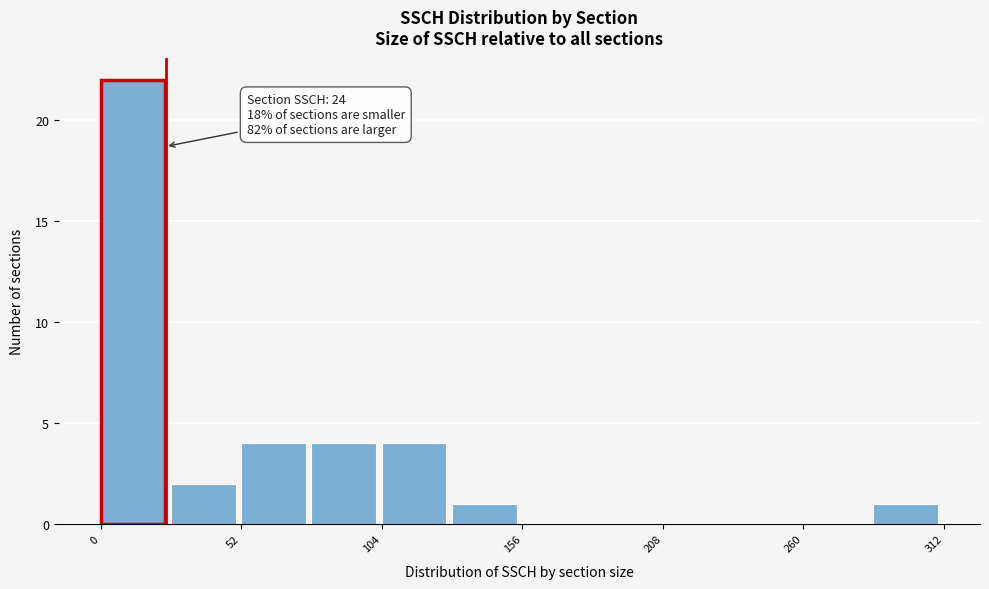

Read against the x-axis, roughly where is the centre of the tallest bar?

10